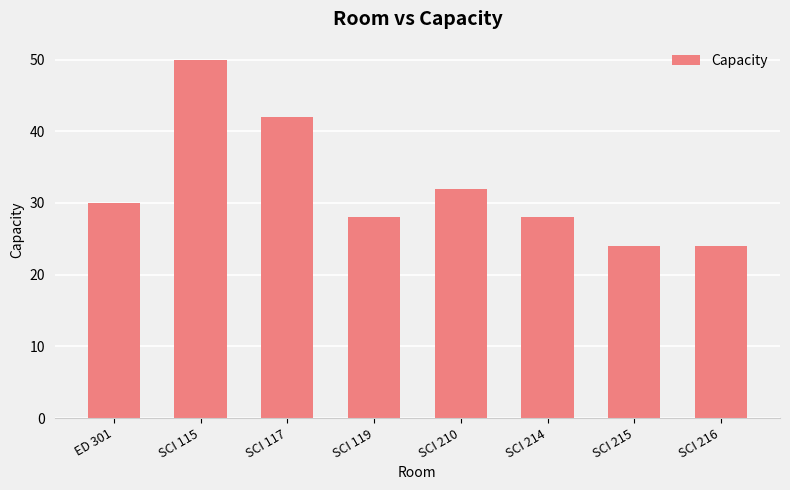

What is the approximate value at SCI 215, to the nearest 10?

20